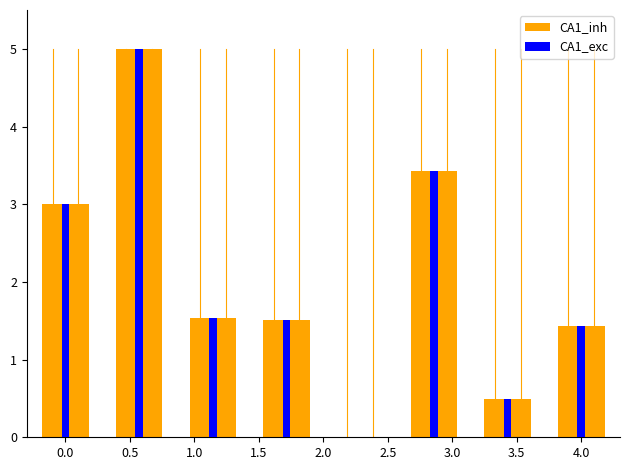

Which series has the largest range (max minus min)?

CA1_inh